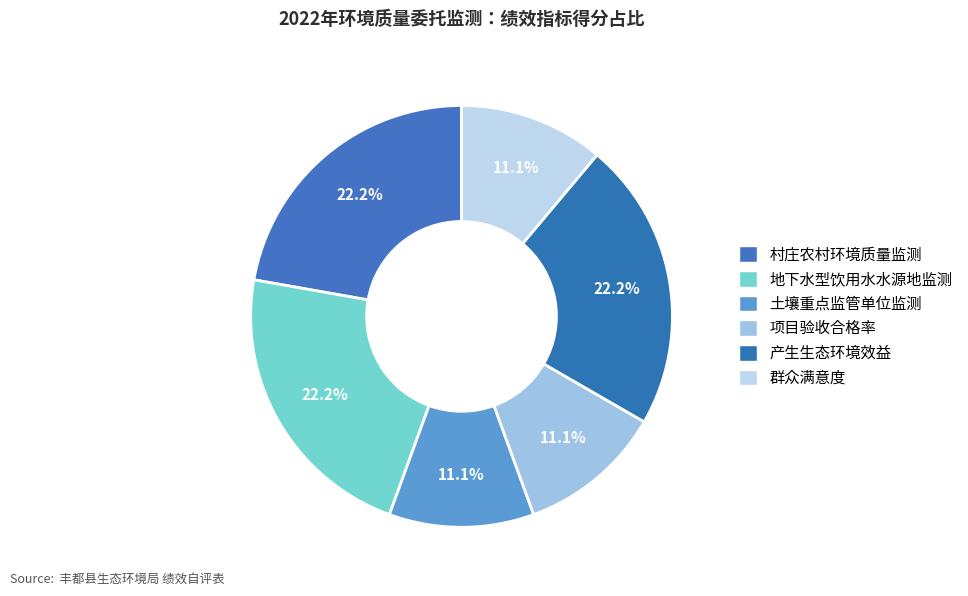

To the nearest percent, what is the difference between the largest and smallest slice percentages?

11%